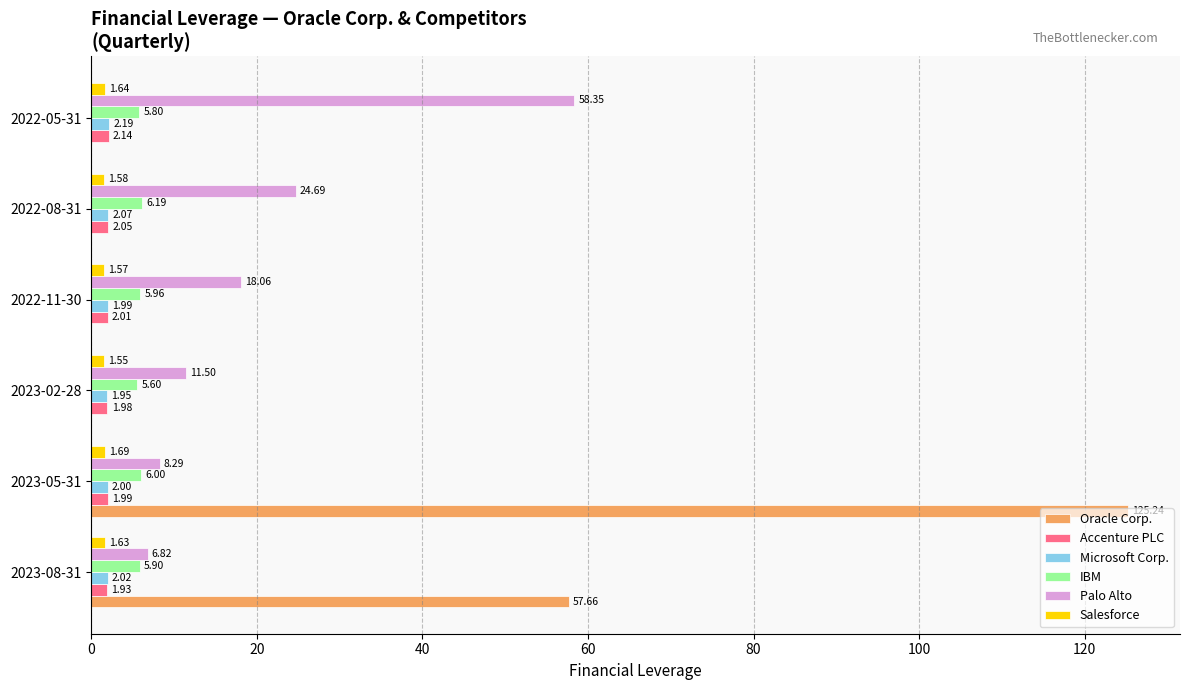

Which series has the largest total across all categories?

Oracle Corp.